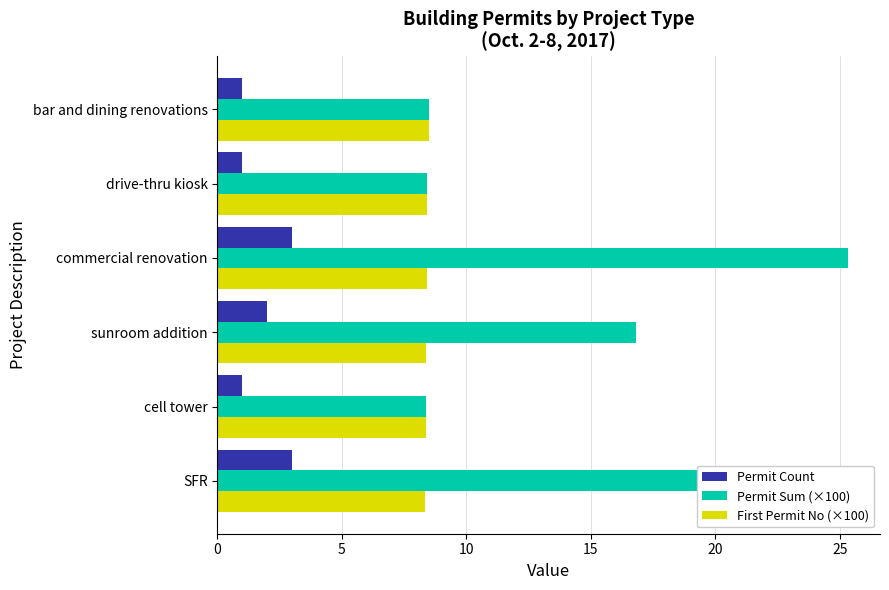

The First Permit No (×100) series shows 11.8 at sunroom addition. True or false?

False